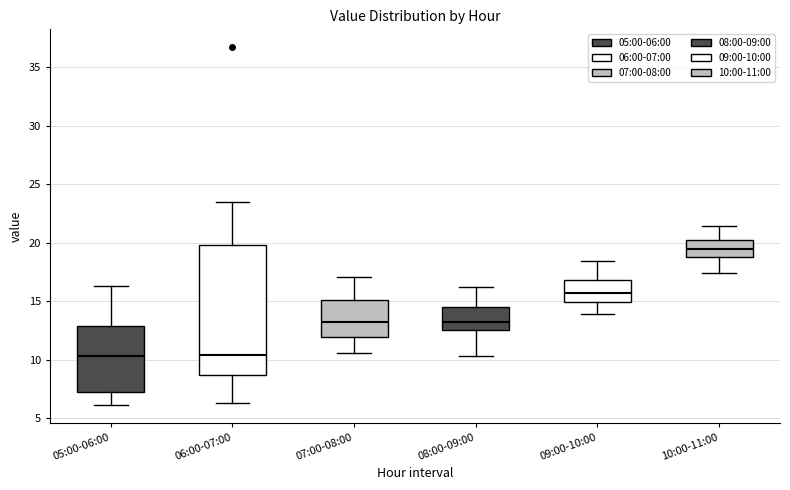

Which box is the tallest, from its lower edge to its upper edge?

06:00-07:00